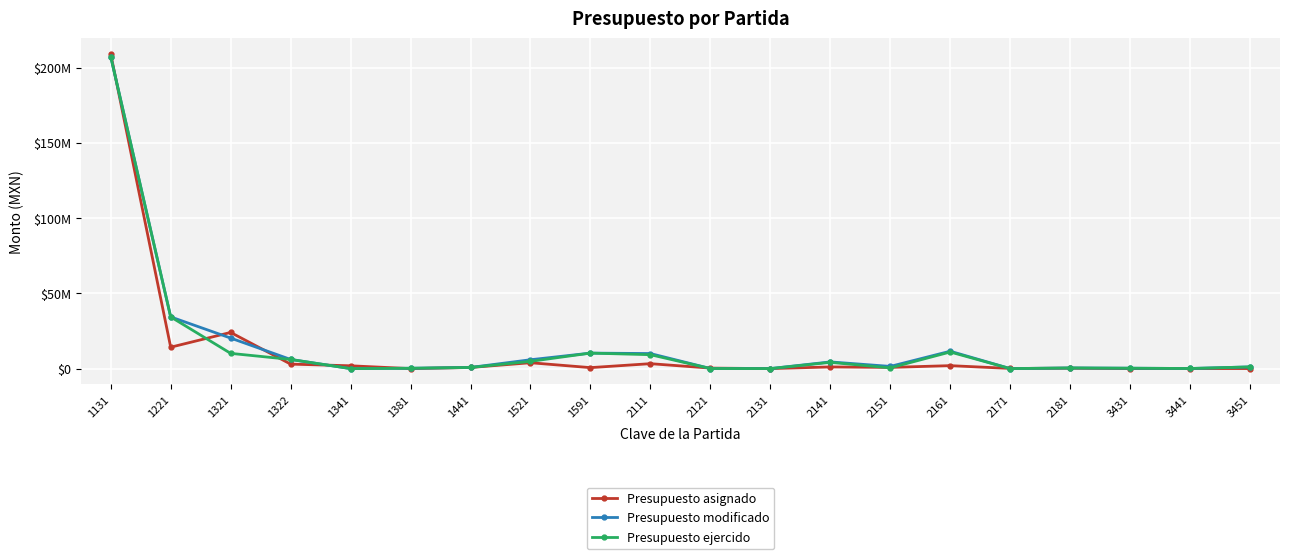

Which series ends up on top after the final intersection of Presupuesto asignado and Presupuesto modificado?

Presupuesto modificado